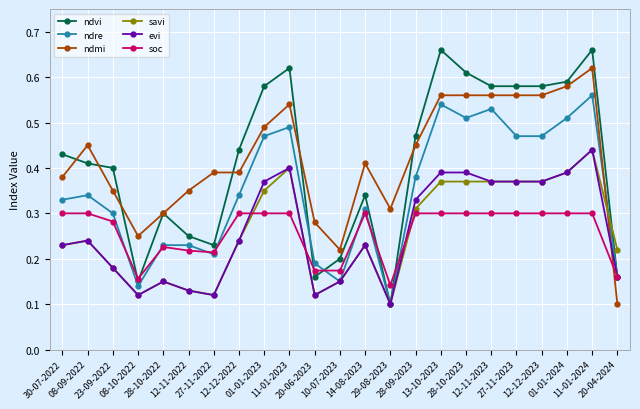

How many soc values are between 0 and 1?

23